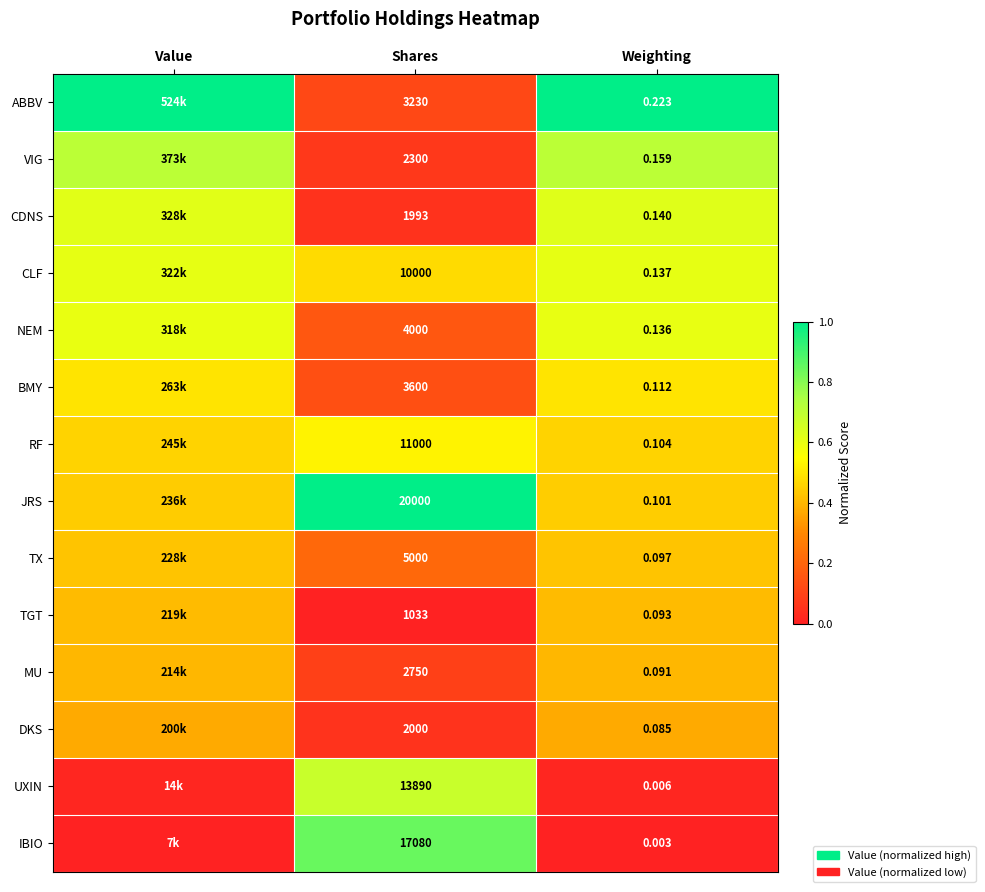

Between Shares and Weighting, which series saw the biggest shift?

JRS